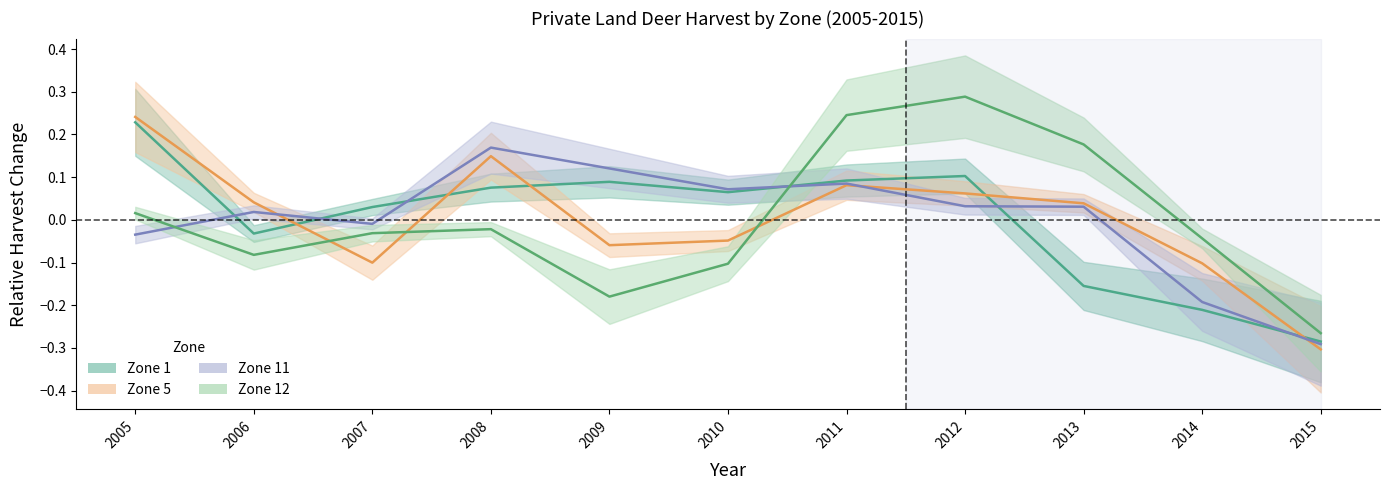

Is it true that Zone 11 equals -0.0 at 2014?

False